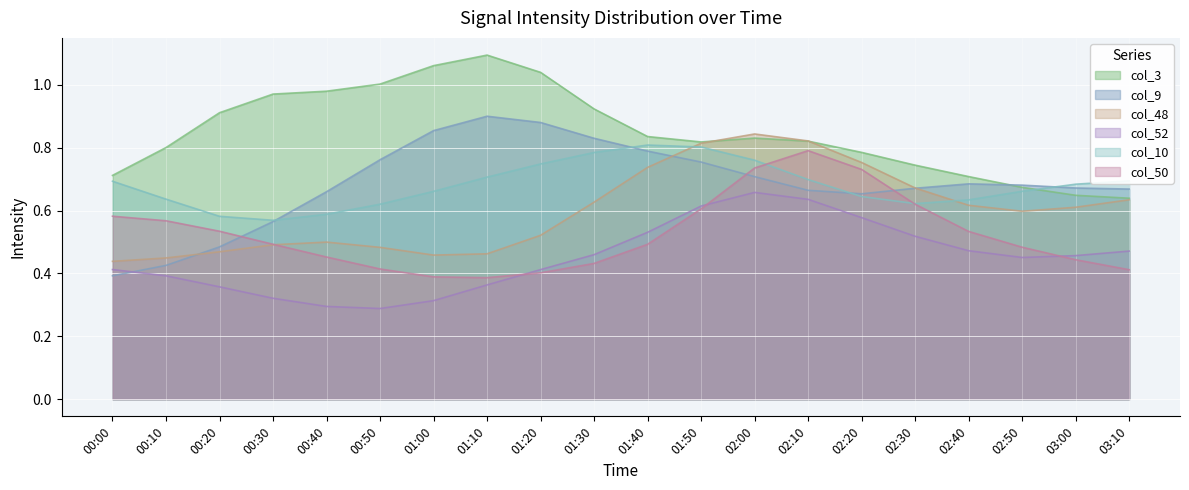

Which category has the highest value in the col_3 series?

01:10